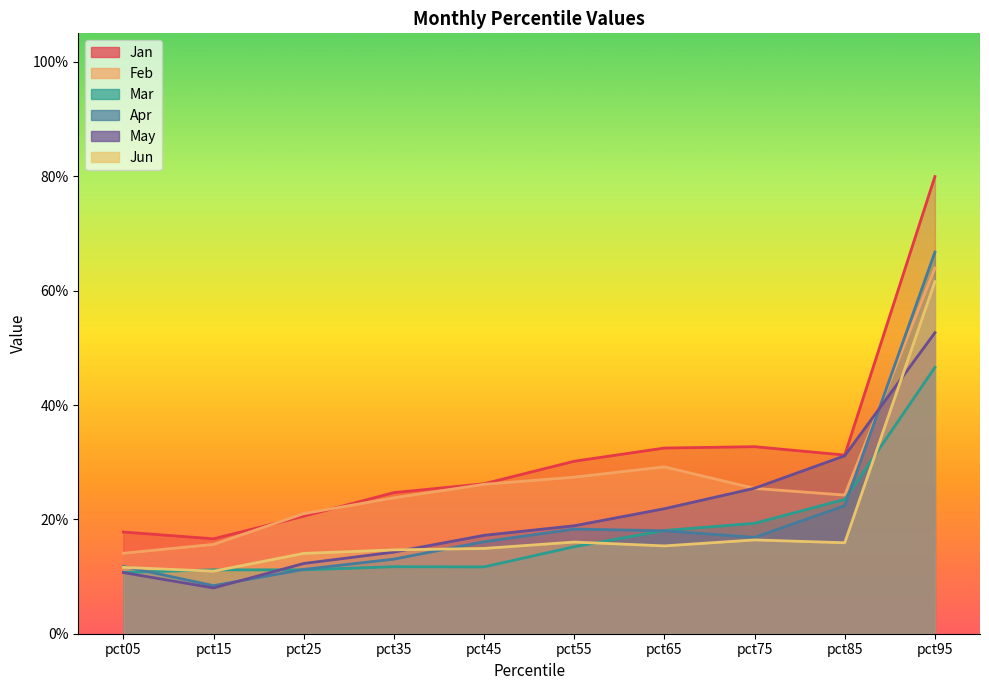

At how many categories does at least one series exceed 0?

10